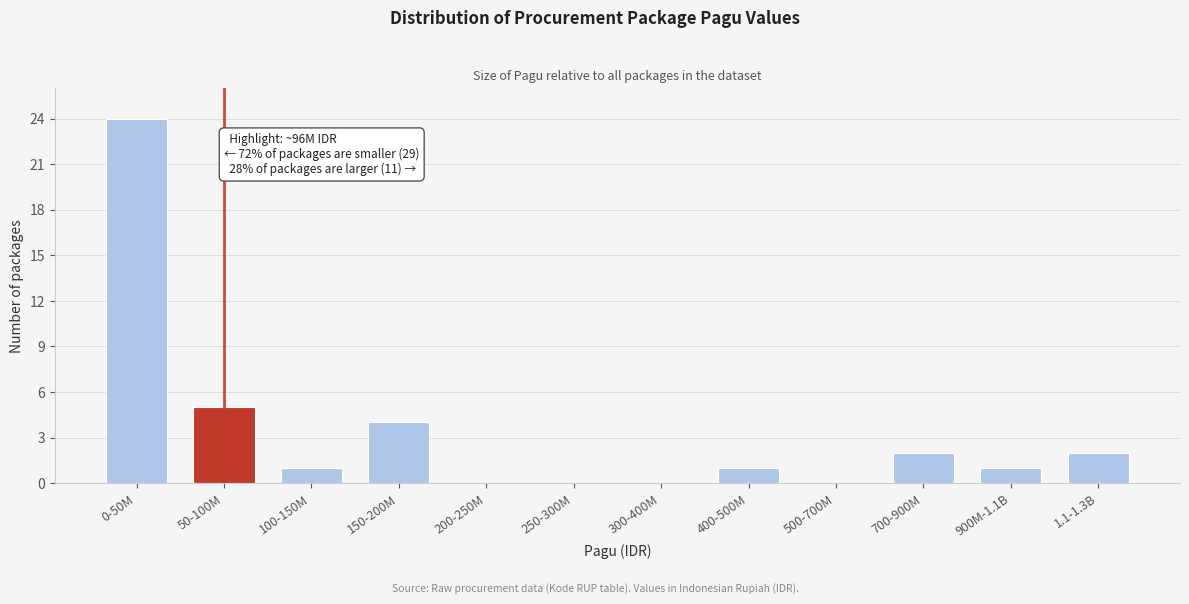

Reading right to left, extract all data points from this chart.

1.1-1.3B=2	900M-1.1B=1	700-900M=2	500-700M=0	400-500M=1	300-400M=0	250-300M=0	200-250M=0	150-200M=4	100-150M=1	50-100M=5	0-50M=24